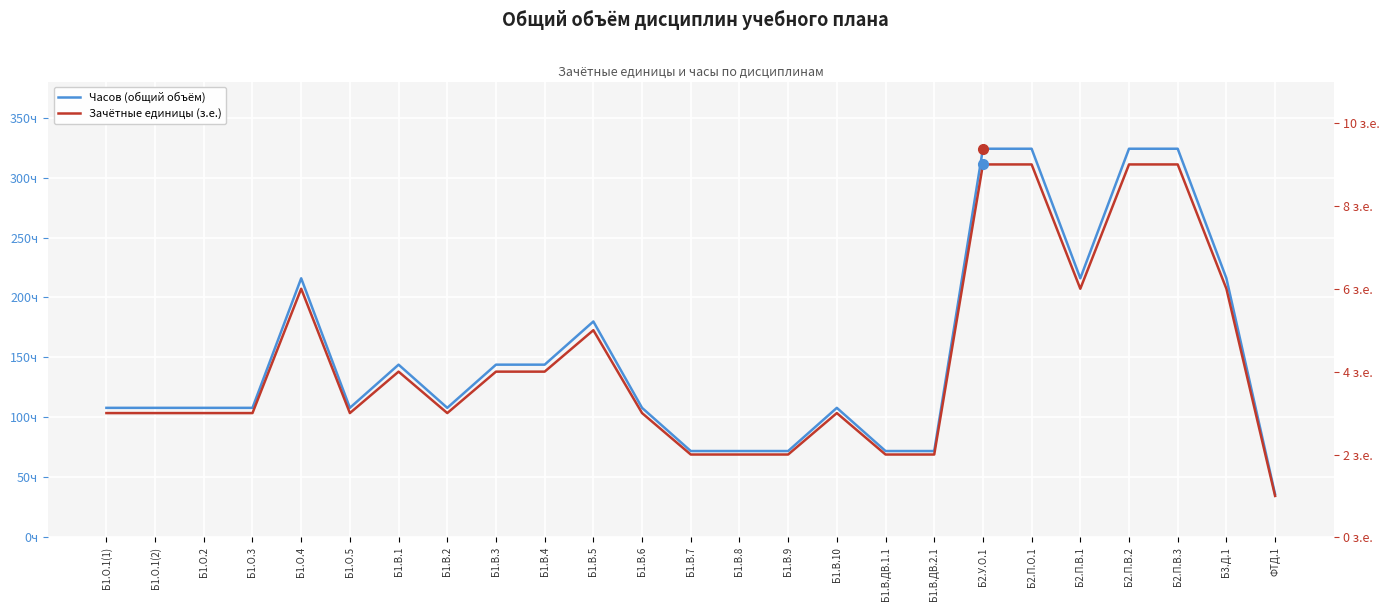

At Б3.Д.1, list the series in order from smallest to largest.

Зачётные единицы (з.е.), Часов (общий объём)